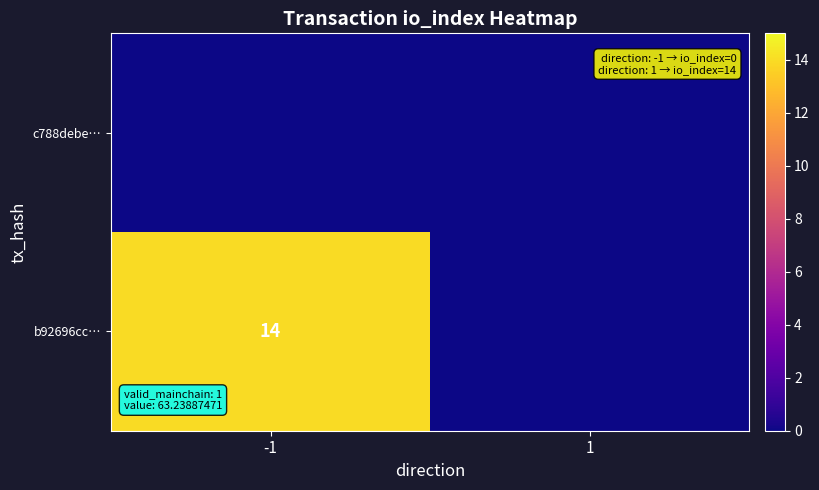

The b92696cc… series shows 14 at -1. True or false?

True